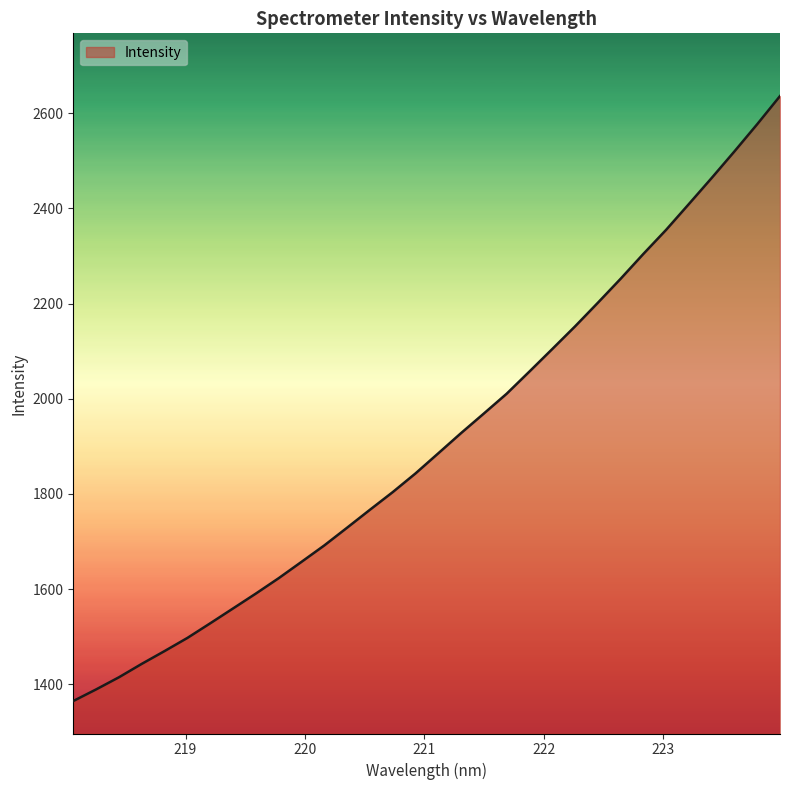

What is the smallest value displayed?

1364.8